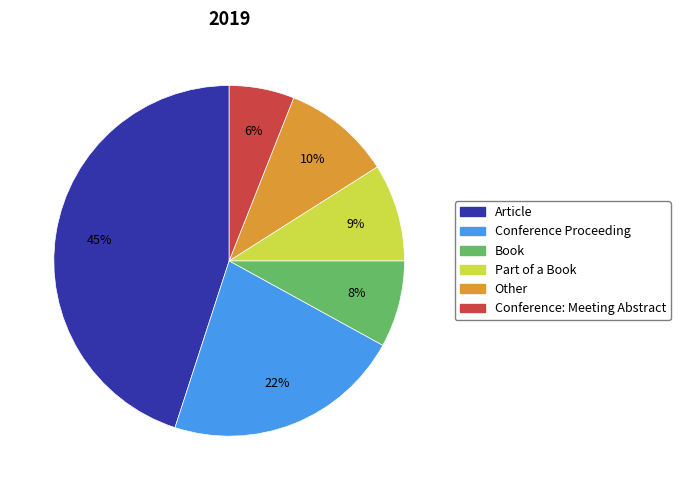

Count the number of slices in the pie.

6